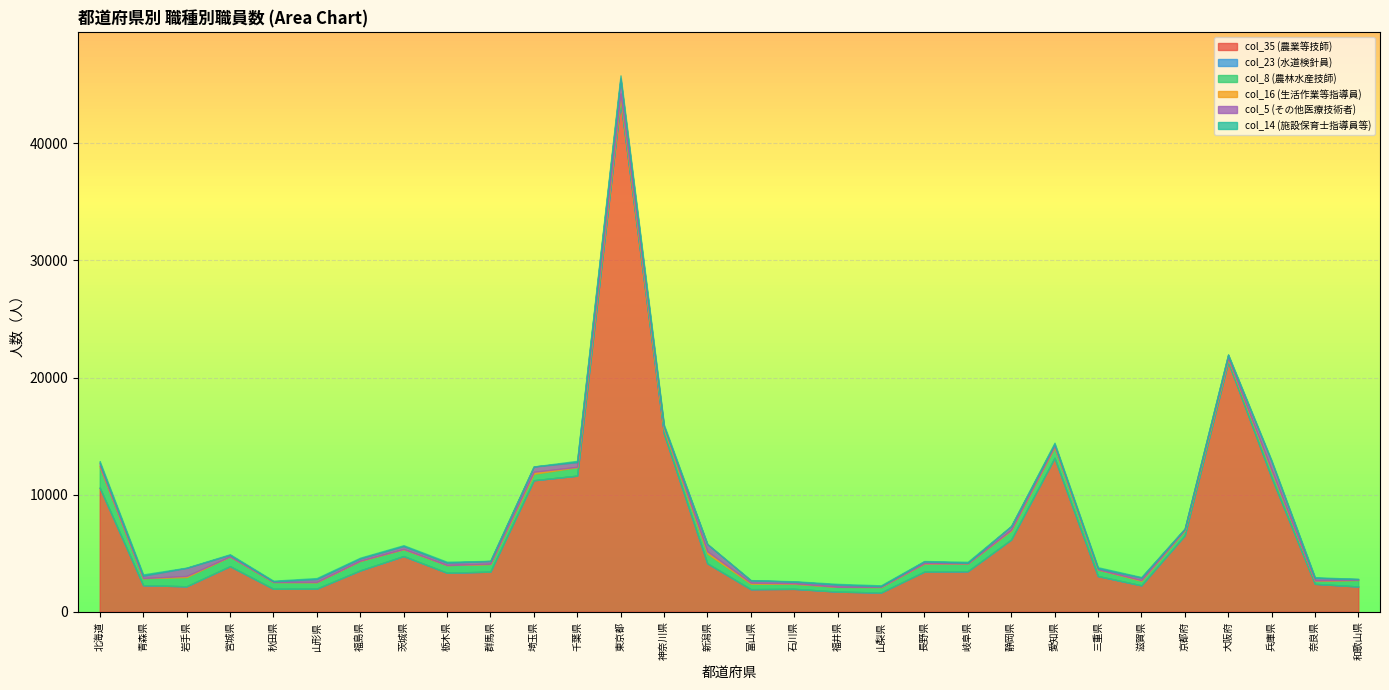

What position from the right is 北海道?

30